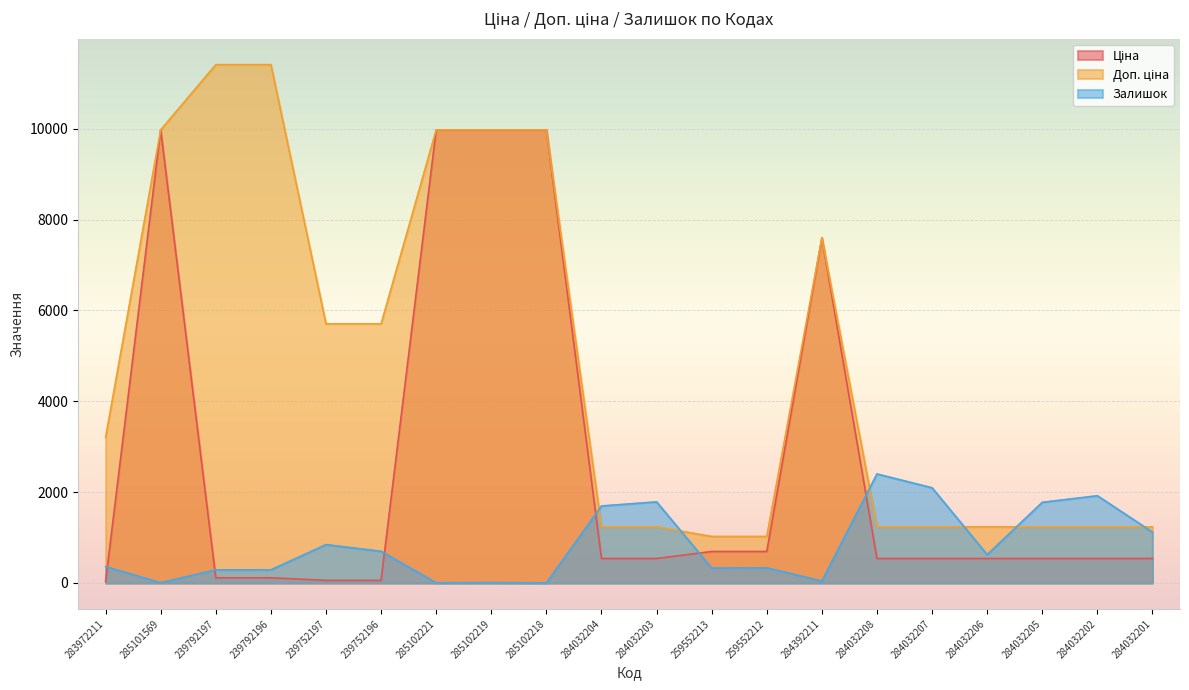

List the series in order of their overall mean, highest first.

Доп. ціна, Ціна, Залишок